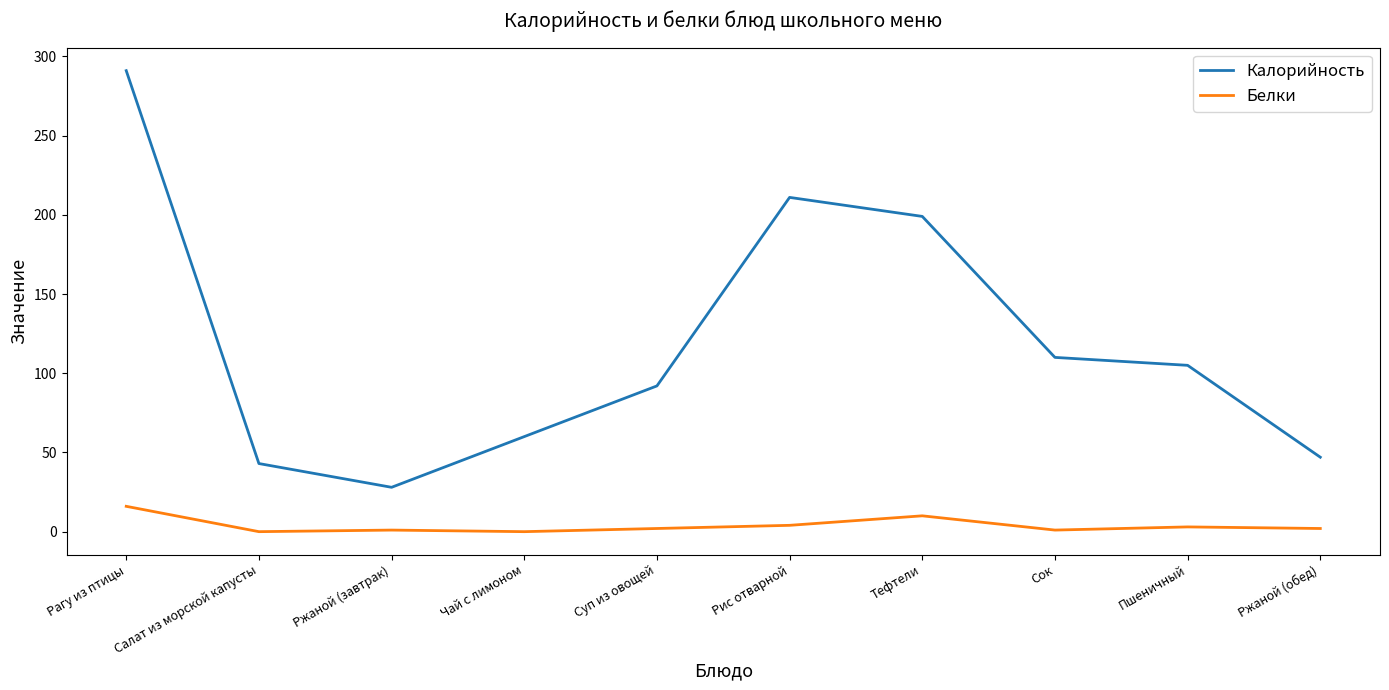

What value does the Белки series have at Тефтели?

10